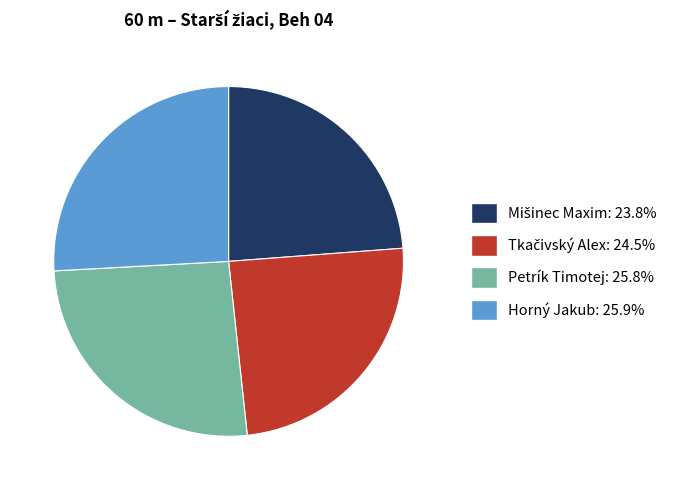

Does Petrík Timotej represent more than half of the total?

No